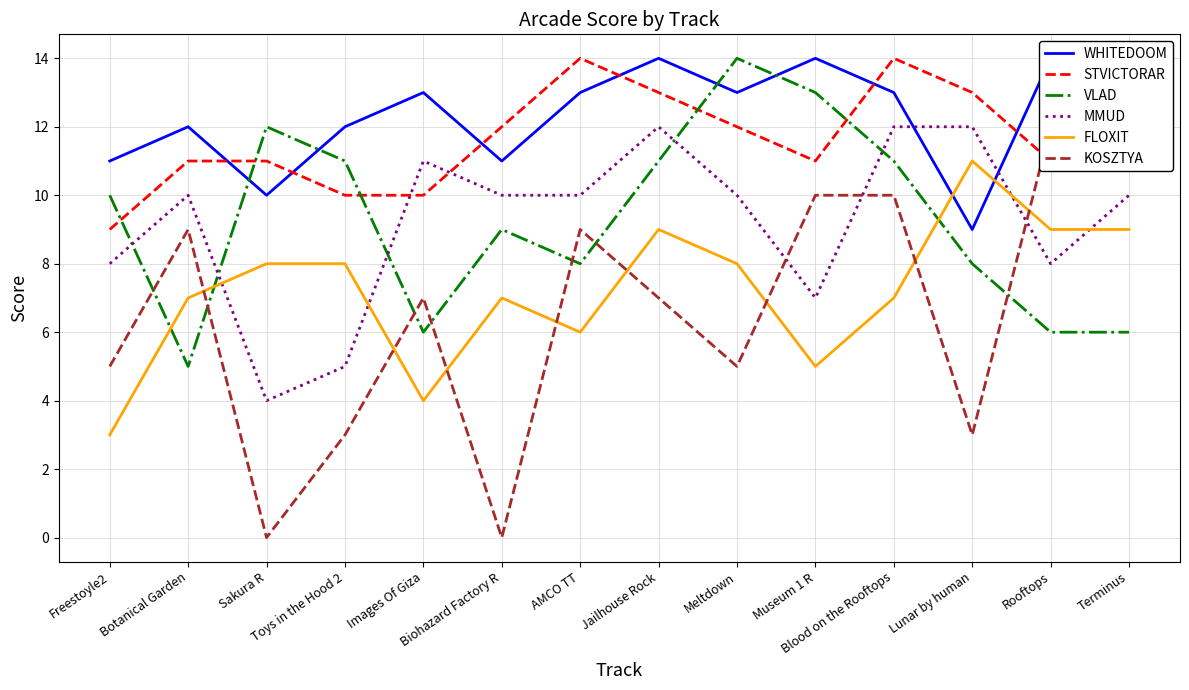

Reading left to right, list all the values displayed in this chart.

WHITEDOOM: 11	12	10	12	13	11	13	14	13	14	13	9	14	13
STVICTORAR: 9	11	11	10	10	12	14	13	12	11	14	13	11	12
VLAD: 10	5	12	11	6	9	8	11	14	13	11	8	6	6
MMUD: 8	10	4	5	11	10	10	12	10	7	12	12	8	10
FLOXIT: 3	7	8	8	4	7	6	9	8	5	7	11	9	9
KOSZTYA: 5	9	0	3	7	0	9	7	5	10	10	3	12	11